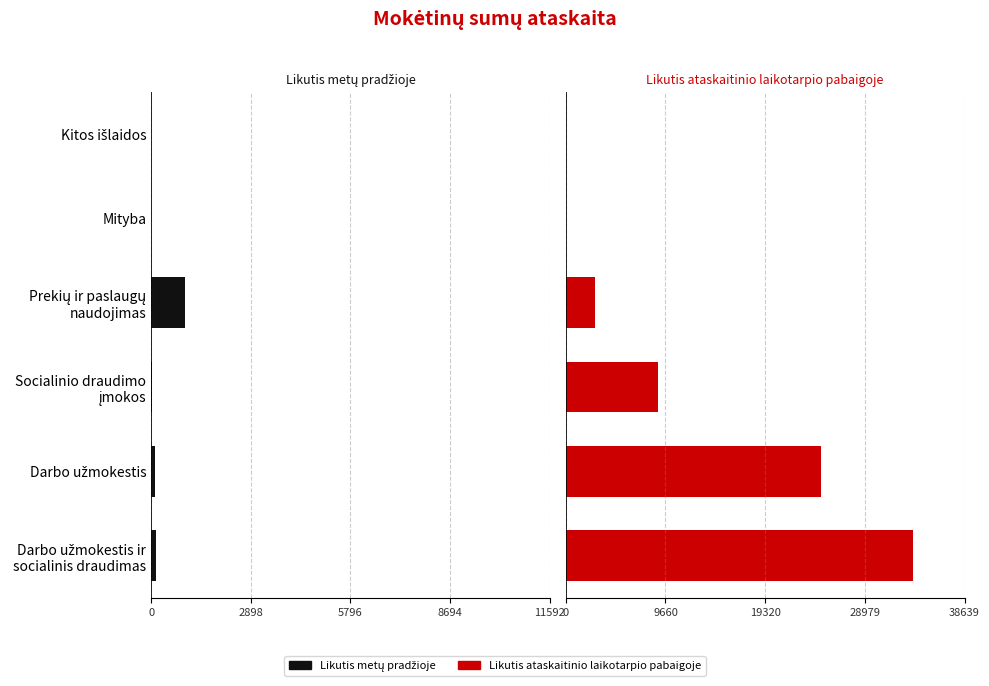

True or false: Mokėtinos sumos (likutis ataskaitinio laikotarpio pabaigoje) has a value of -17377.2 at Mityba.

False